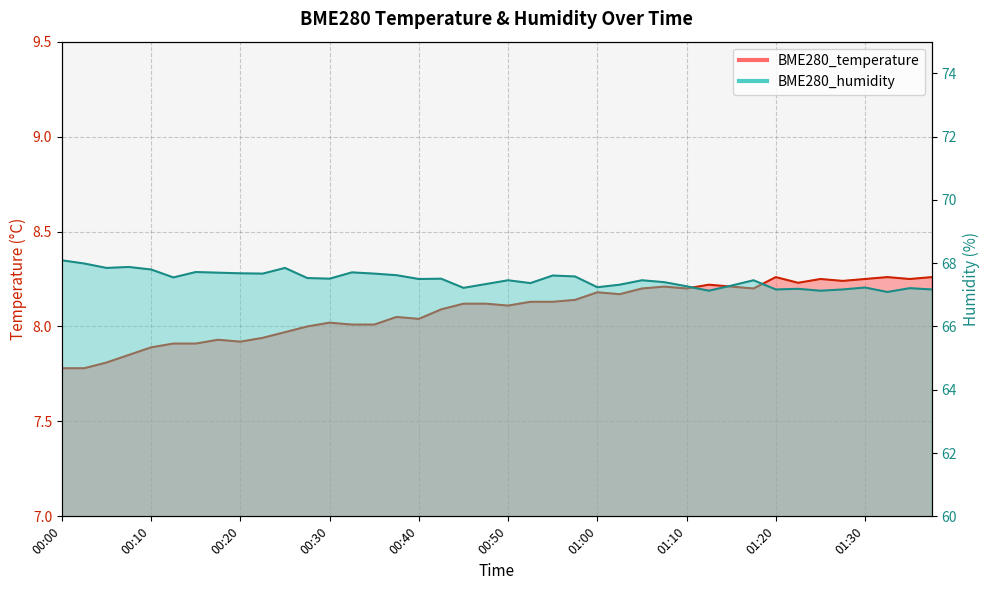

What is the label of the 29th point from the left?

01:10